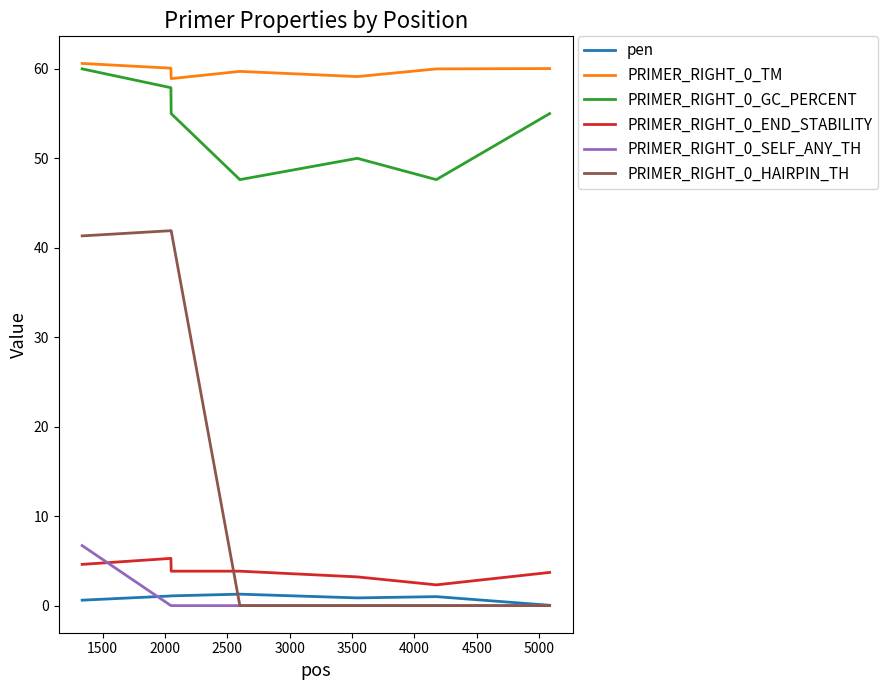

True or false: PRIMER_RIGHT_0_GC_PERCENT and PRIMER_RIGHT_0_SELF_ANY_TH intersect in this chart.

False